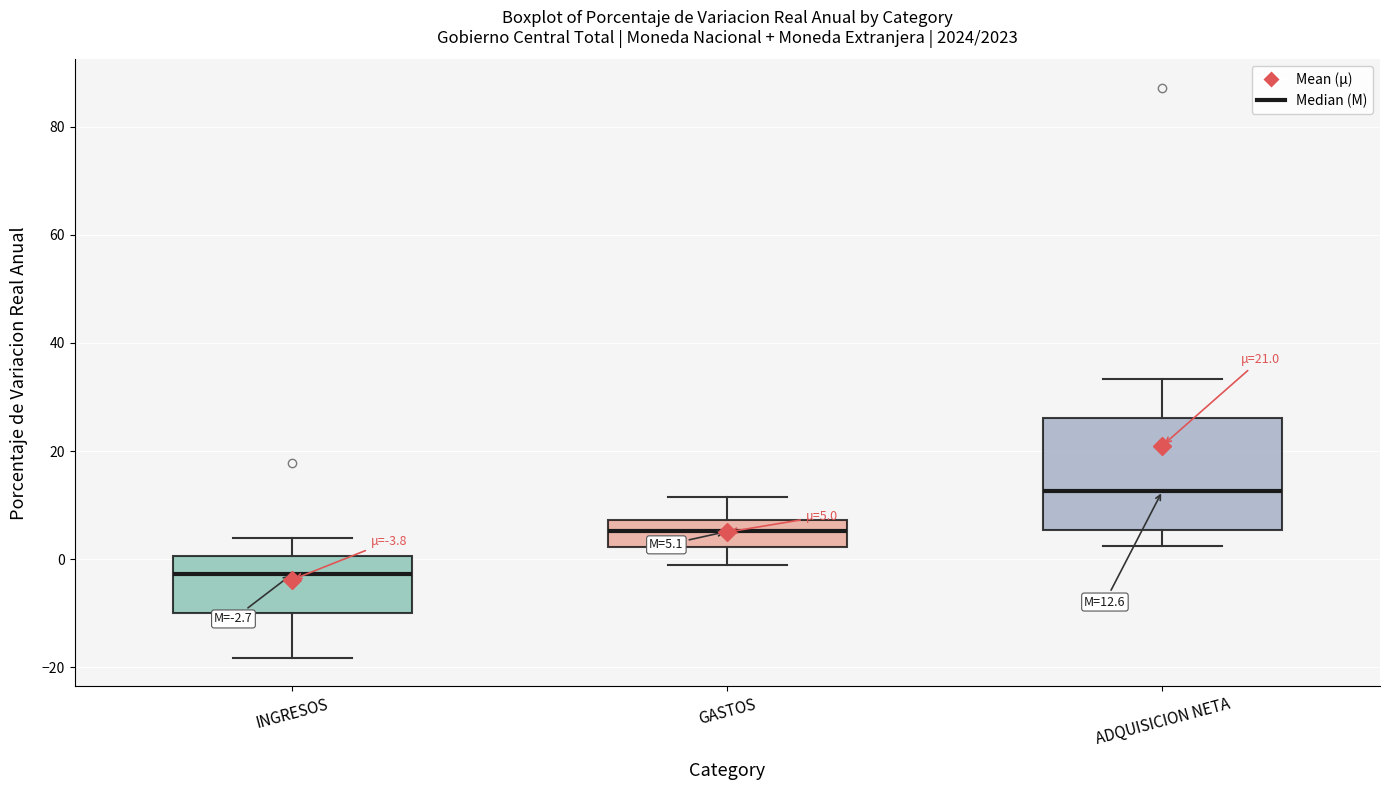

Which box is the tallest, from its lower edge to its upper edge?

ADQUISICION NETA